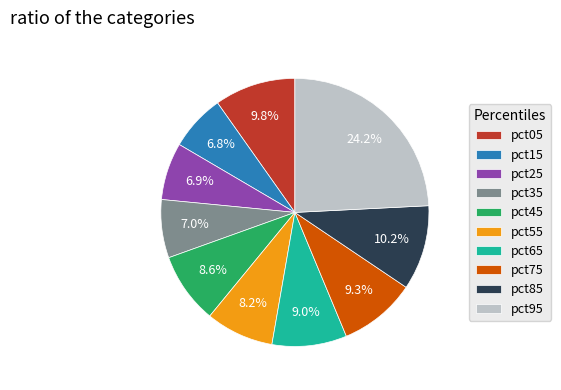

How many segments does this pie chart have?

10